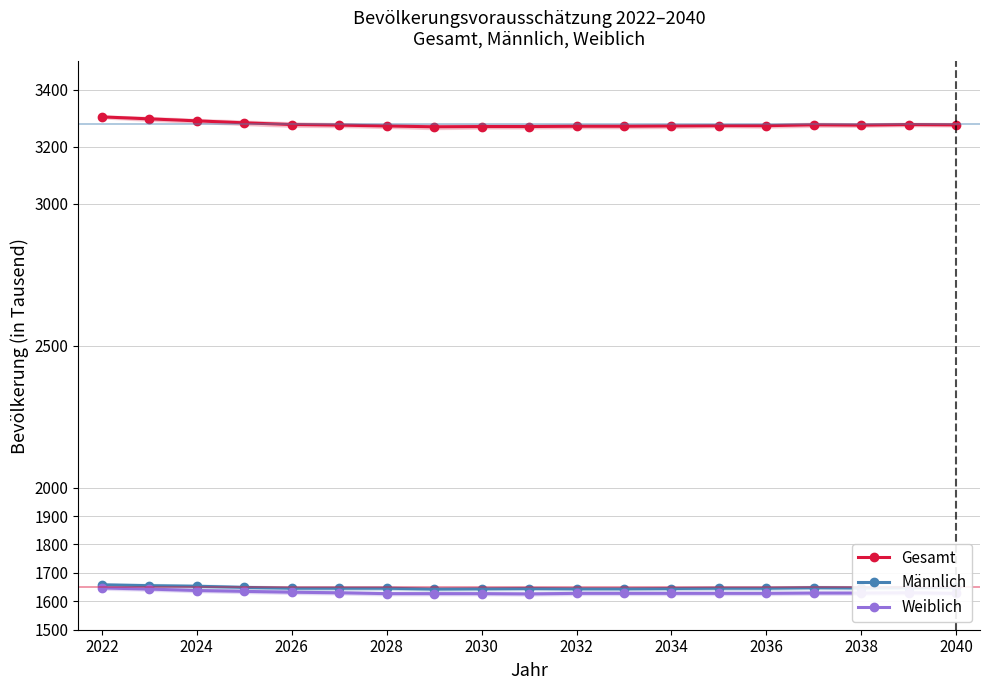

What is the lowest value of the Weiblich series?

1626